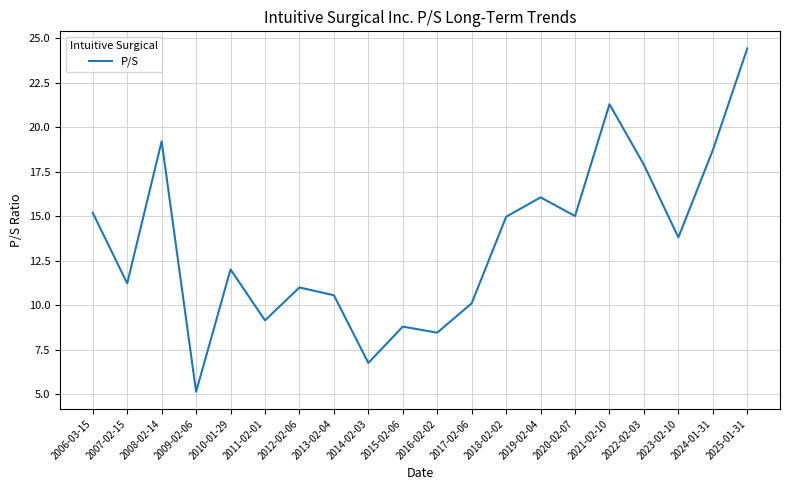

What is the difference between the maximum and second lowest values?

17.7